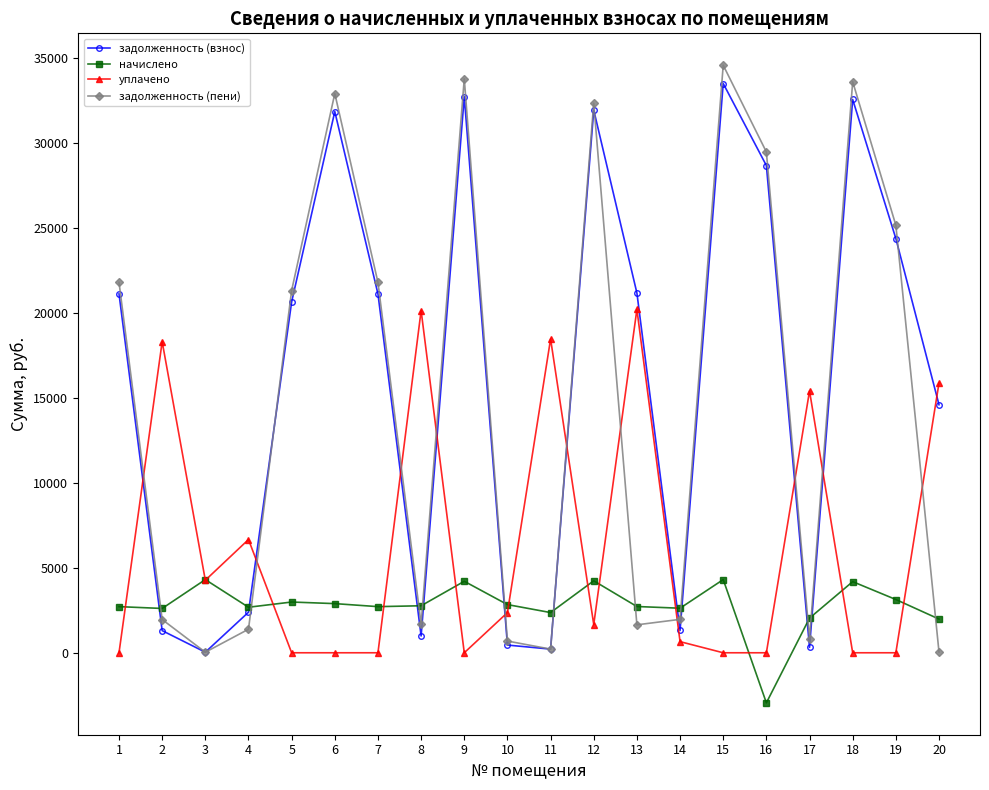

True or false: уплачено has more than 2 interior local peaks.

True